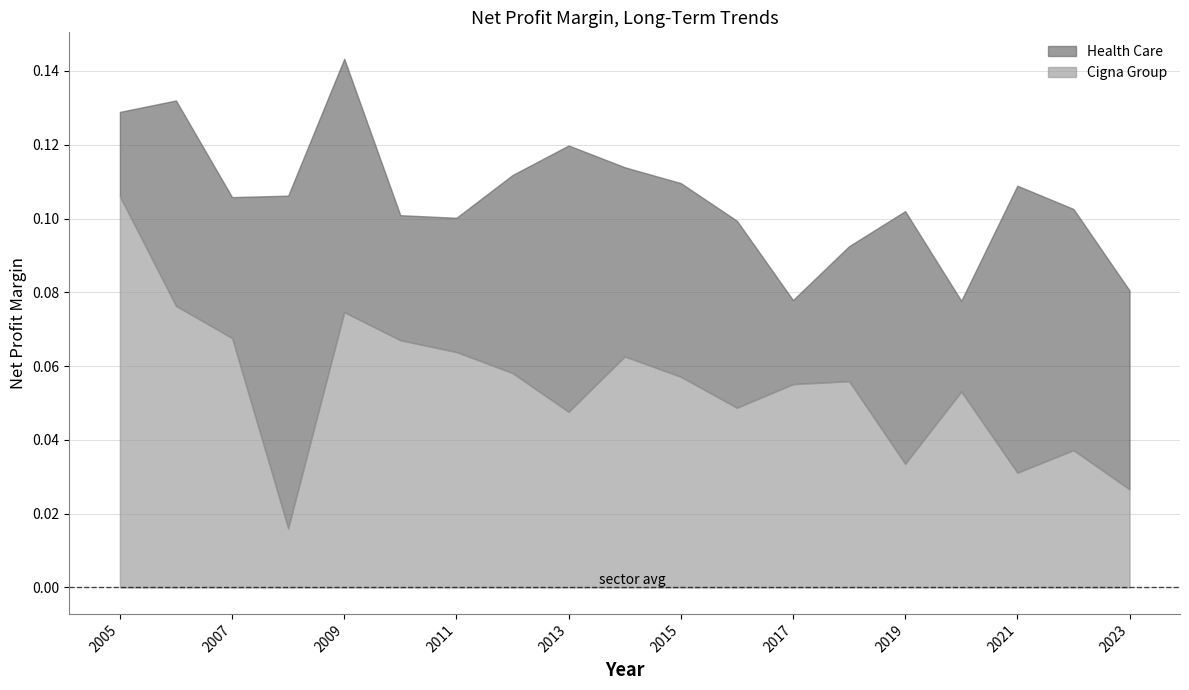

What is the approximate value of Health Care at 2023?

0.1